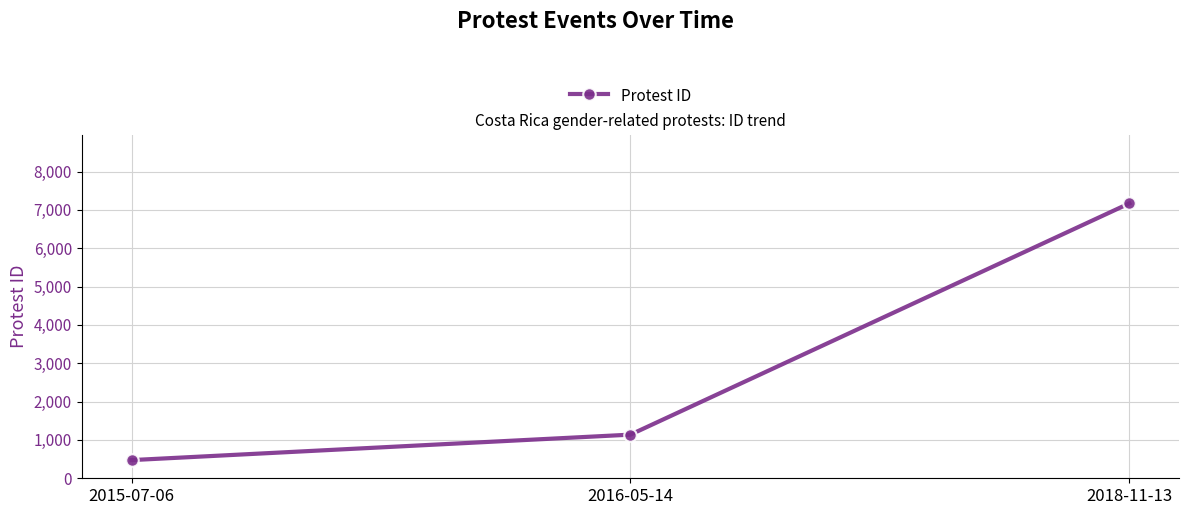

What is the average value?

2927